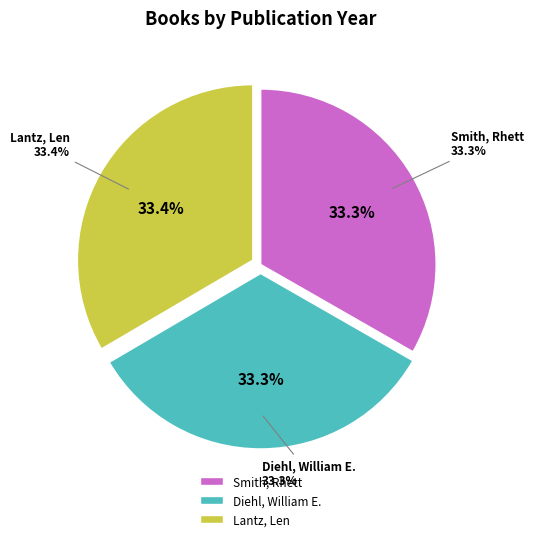

Combined, what portion of the pie is Diehl, William E. and Lantz, Len?

66.7%